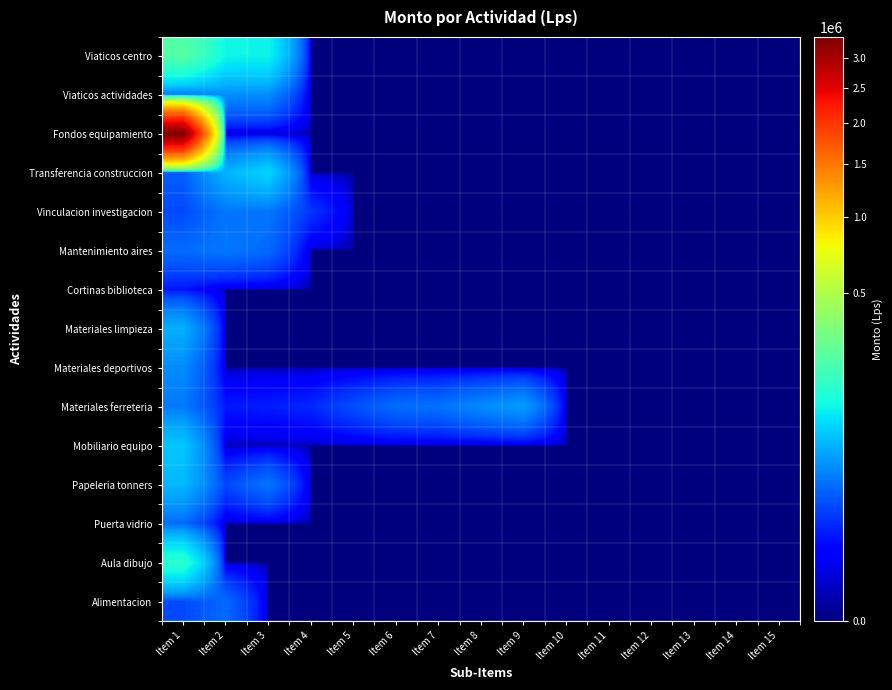

Between Item 8 and Item 9, which series saw the biggest shift?

Materiales ferreteria